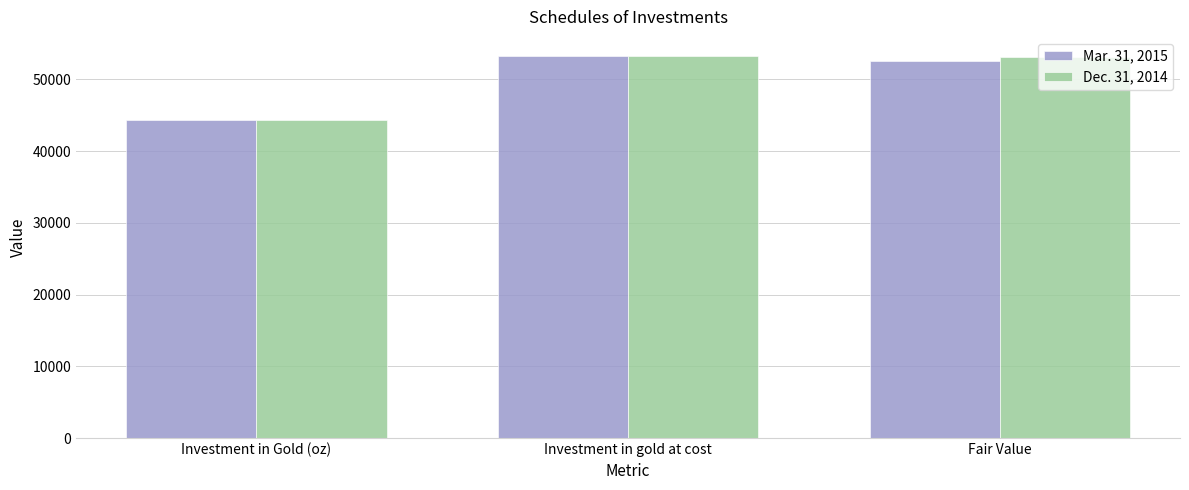

What are all the series names shown in the legend?

Mar. 31, 2015, Dec. 31, 2014